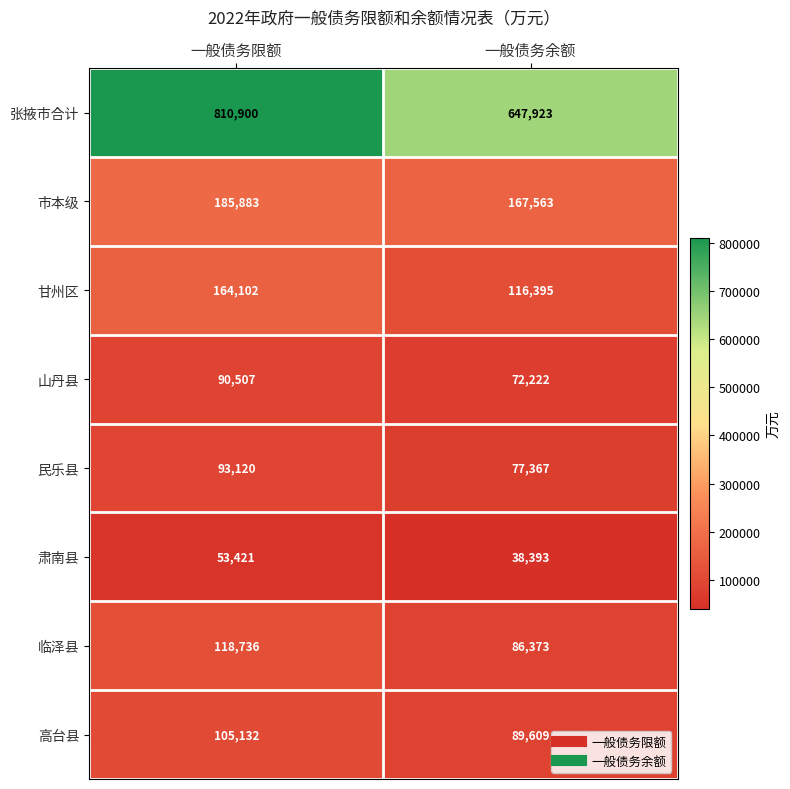

What value does the 山丹县 series have at 一般债务余额?

72222